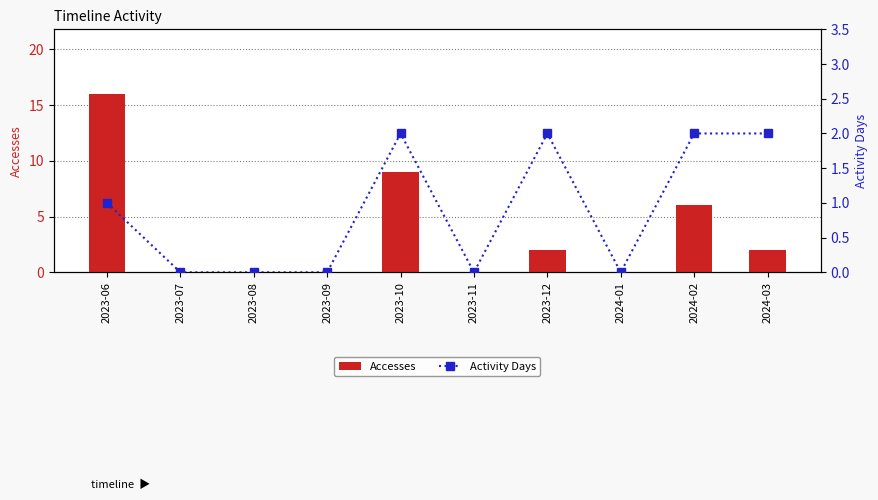

Rank the series by their average value, from highest to lowest.

Accesses, Activity Days